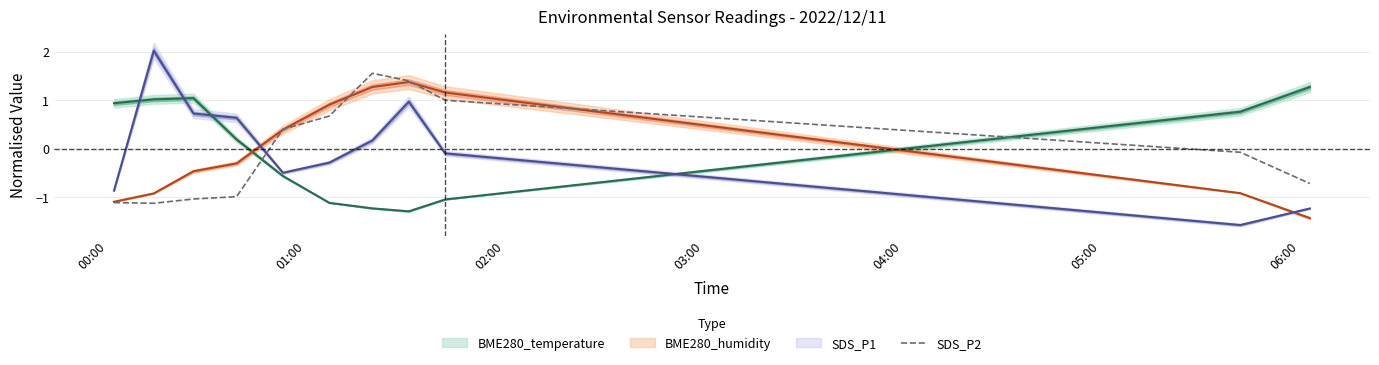

The value at 7 is 0.7. True or false?

False